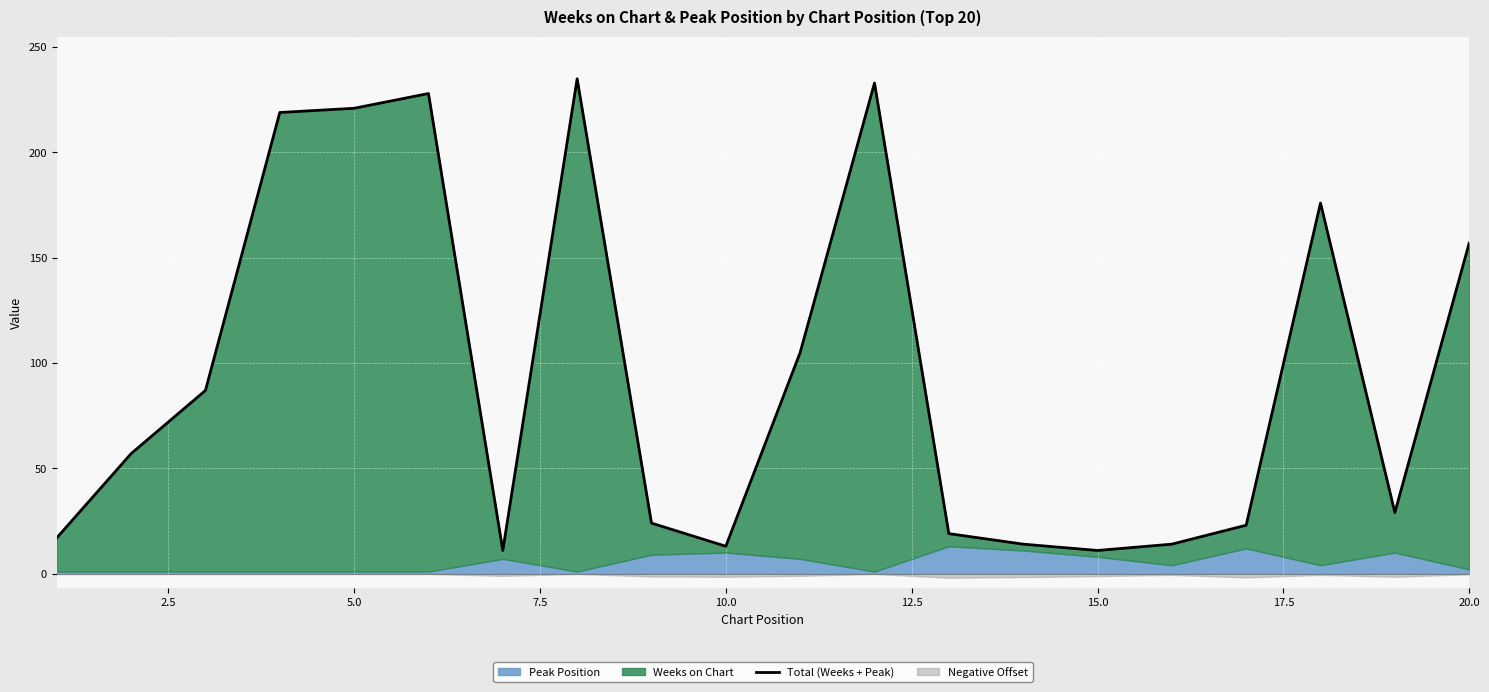

Reading left to right, what are all the values shown in this chart?

17	57	87	219	221	228	11	235	24	13	105	233	19	14	11	14	23	176	29	157